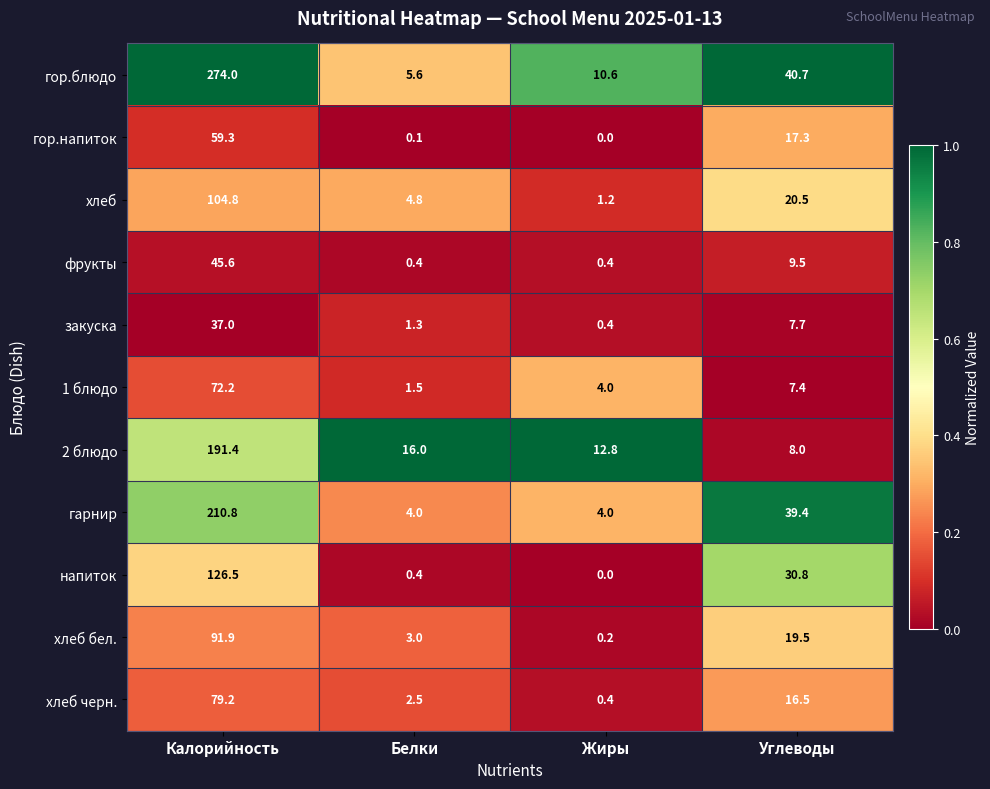

List the series in order of their peak value, highest first.

гор.блюдо, гарнир, 2 блюдо, напиток, хлеб, хлеб бел., хлеб черн., 1 блюдо, гор.напиток, фрукты, закуска